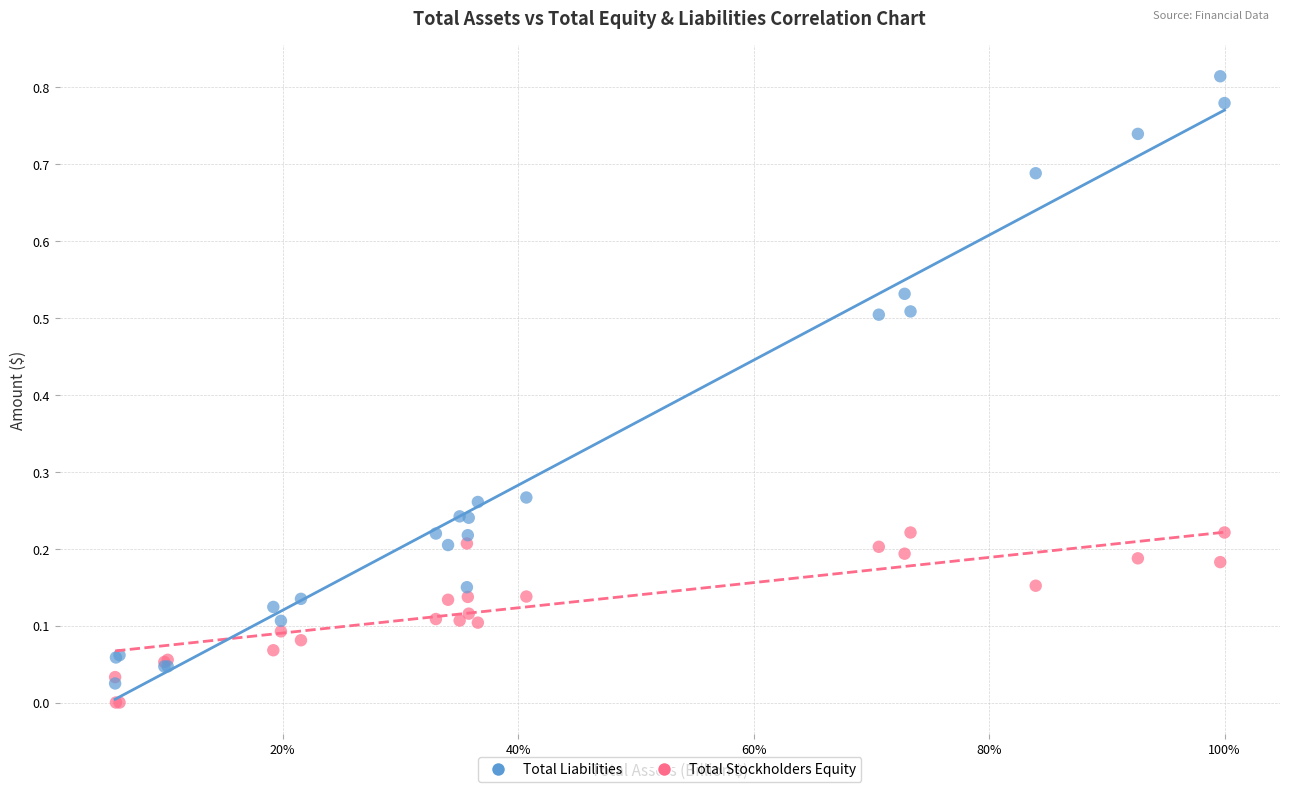

What are all the series names shown in the legend?

Total Liabilities, Total Stockholders Equity